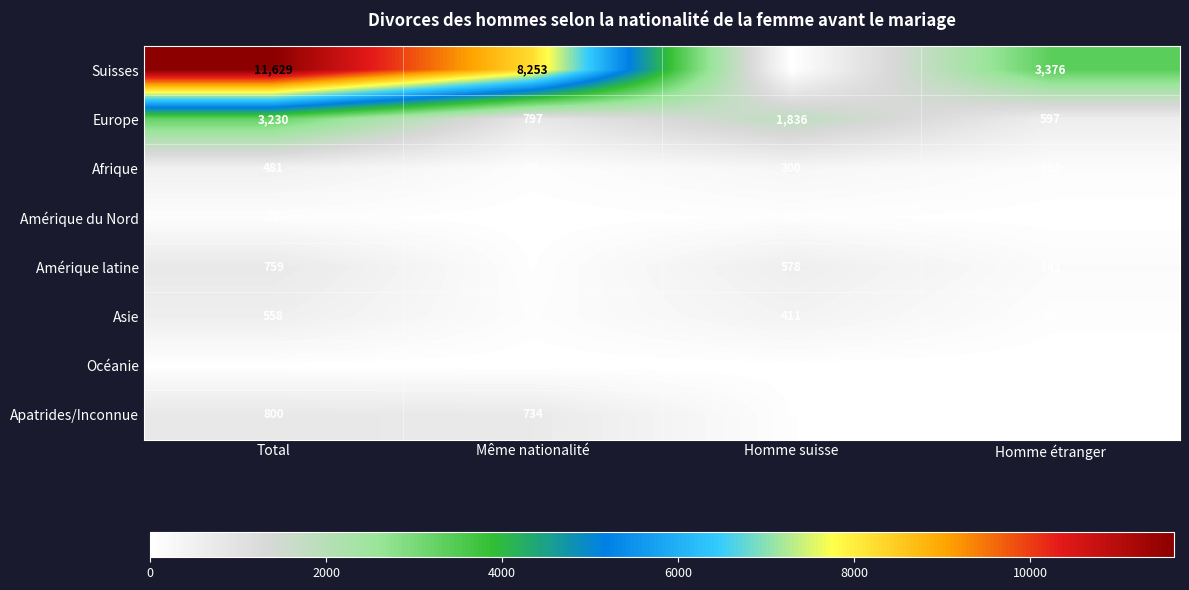

Is the value of Apatrides/Inconnue at Total greater than the value of Europe at Homme étranger?

Yes